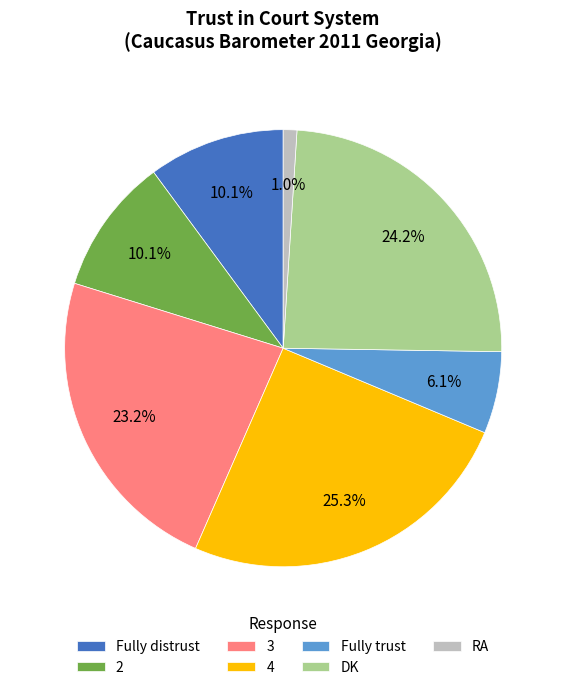

Is it true that 3 is 23% of the pie?

True